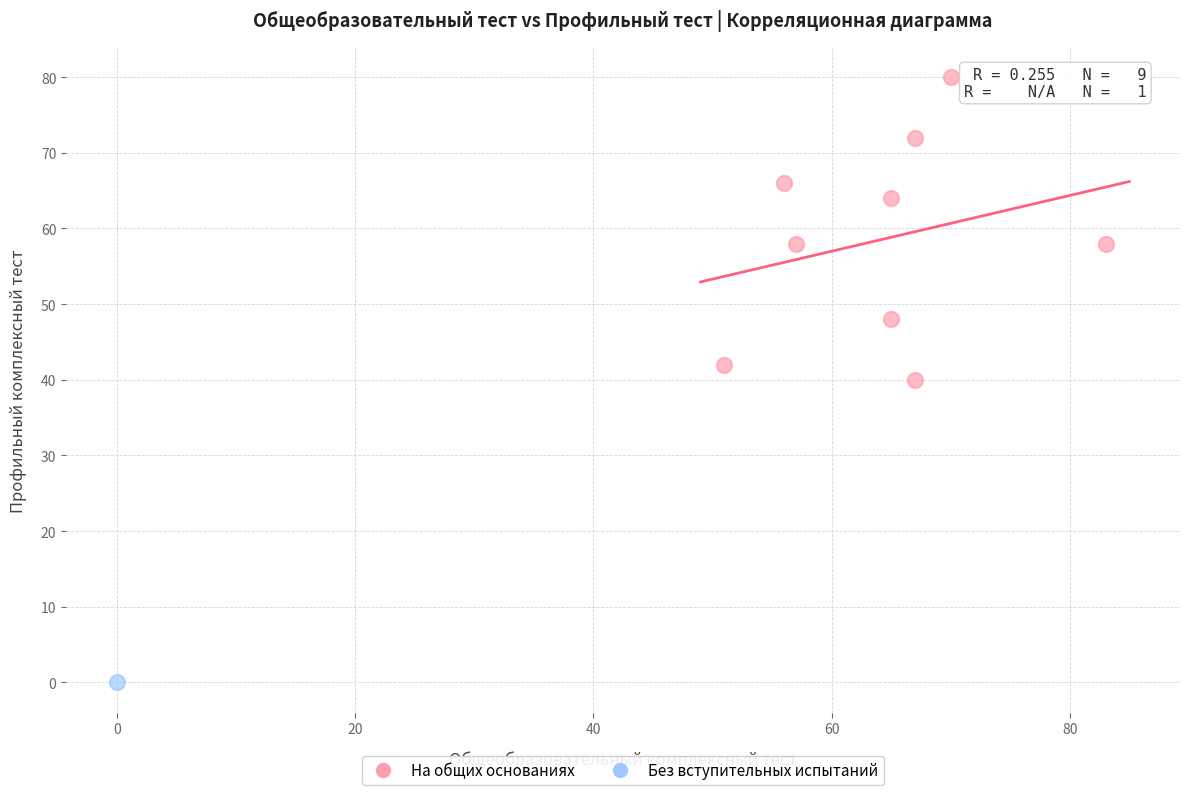

What are all the series names shown in the legend?

На общих основаниях, Без вступительных испытаний